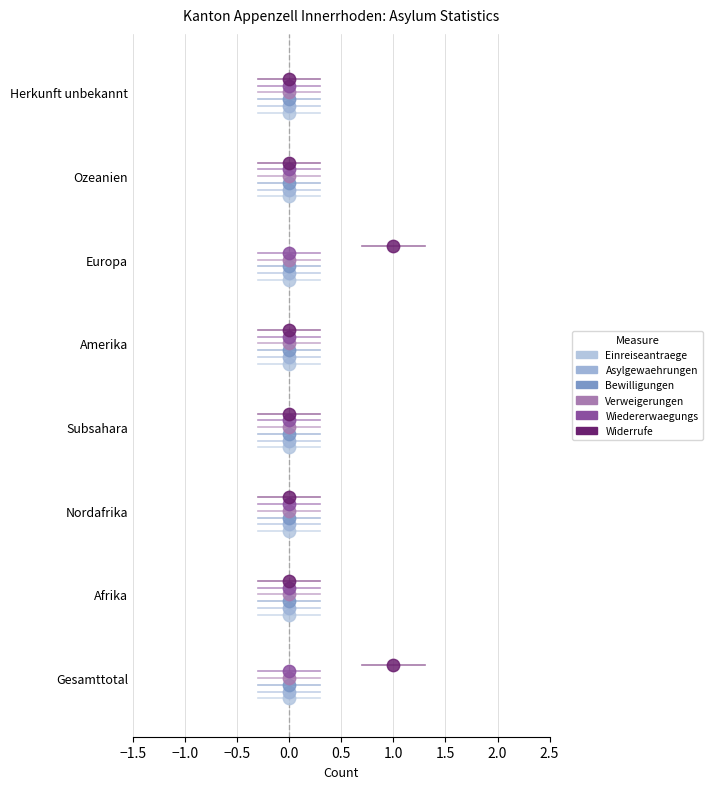

Which series reaches the maximum Y coordinate?

Widerrufe